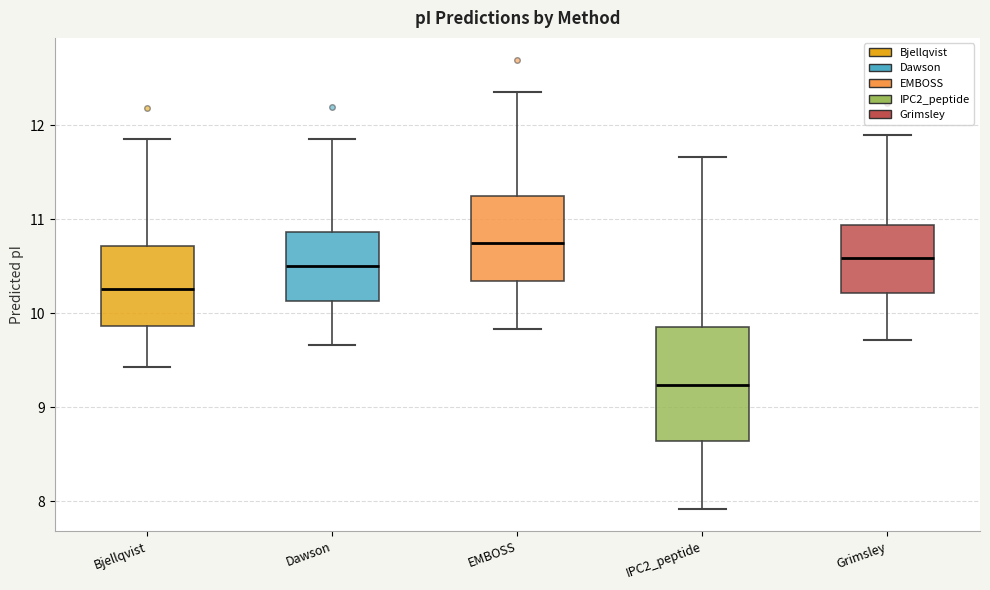

Reading left to right, transcribe this box plot: for each box, give where its median line is, the range the box spans, and where its two whiskers end, as read against the y-axis. The values are not printed on the chart, so give them approximately, as read against the axis.

Bjellqvist: median 10.3, box 9.9 to 10.7, whiskers 9.4 to 11.9
Dawson: median 10.5, box 10.1 to 10.9, whiskers 9.7 to 11.9
EMBOSS: median 10.8, box 10.3 to 11.2, whiskers 9.8 to 12.4
IPC2_peptide: median 9.2, box 8.6 to 9.9, whiskers 7.9 to 11.7
Grimsley: median 10.6, box 10.2 to 10.9, whiskers 9.7 to 11.9